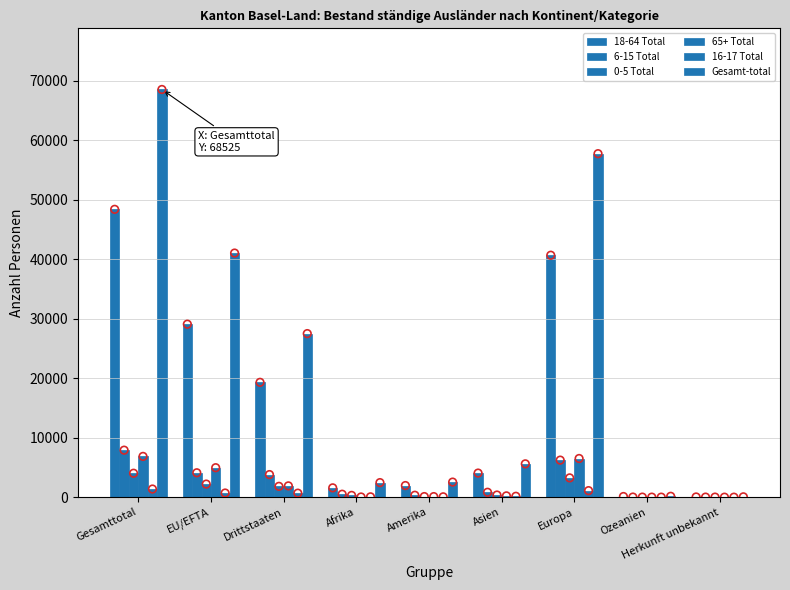

What is the total value across all series at Drittstaaten?

54990